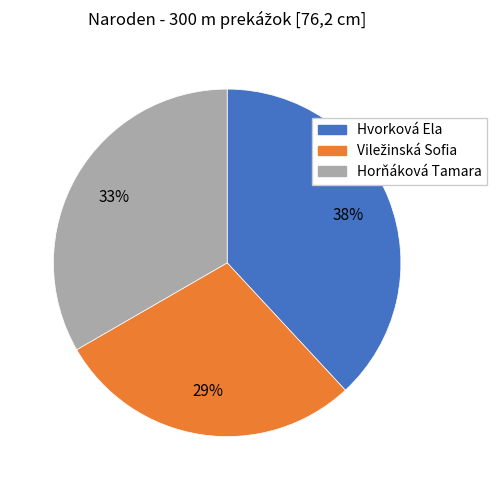

Between Horňáková Tamara and Hvorková Ela, which is larger?

Hvorková Ela